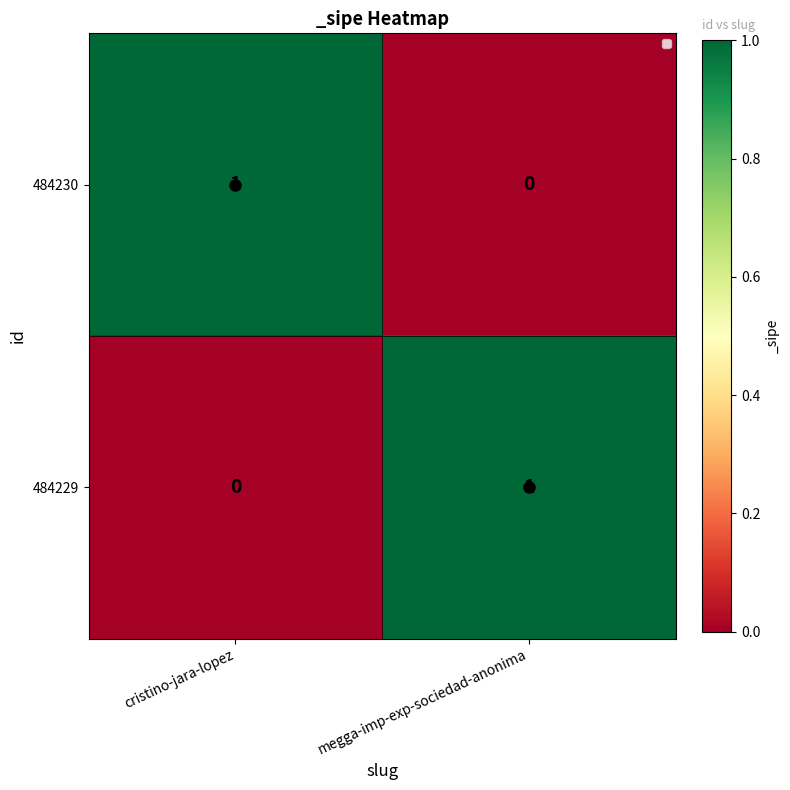

Rank the categories by 484230 value from highest to lowest.

cristino-jara-lopez, megga-imp-exp-sociedad-anonima